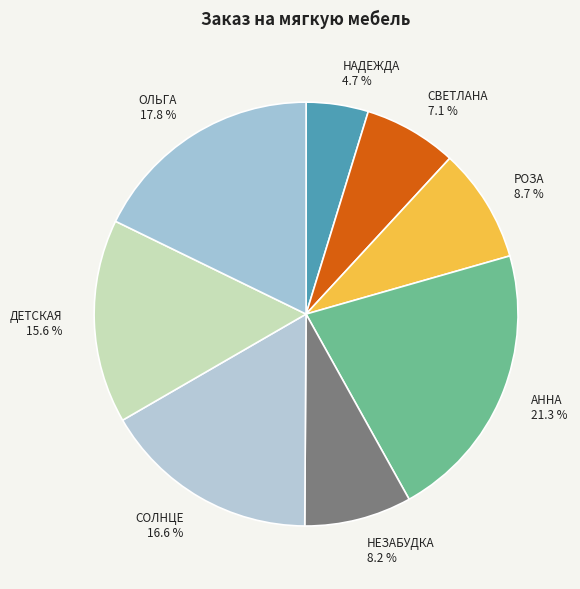

Which slice is the largest?

АННА